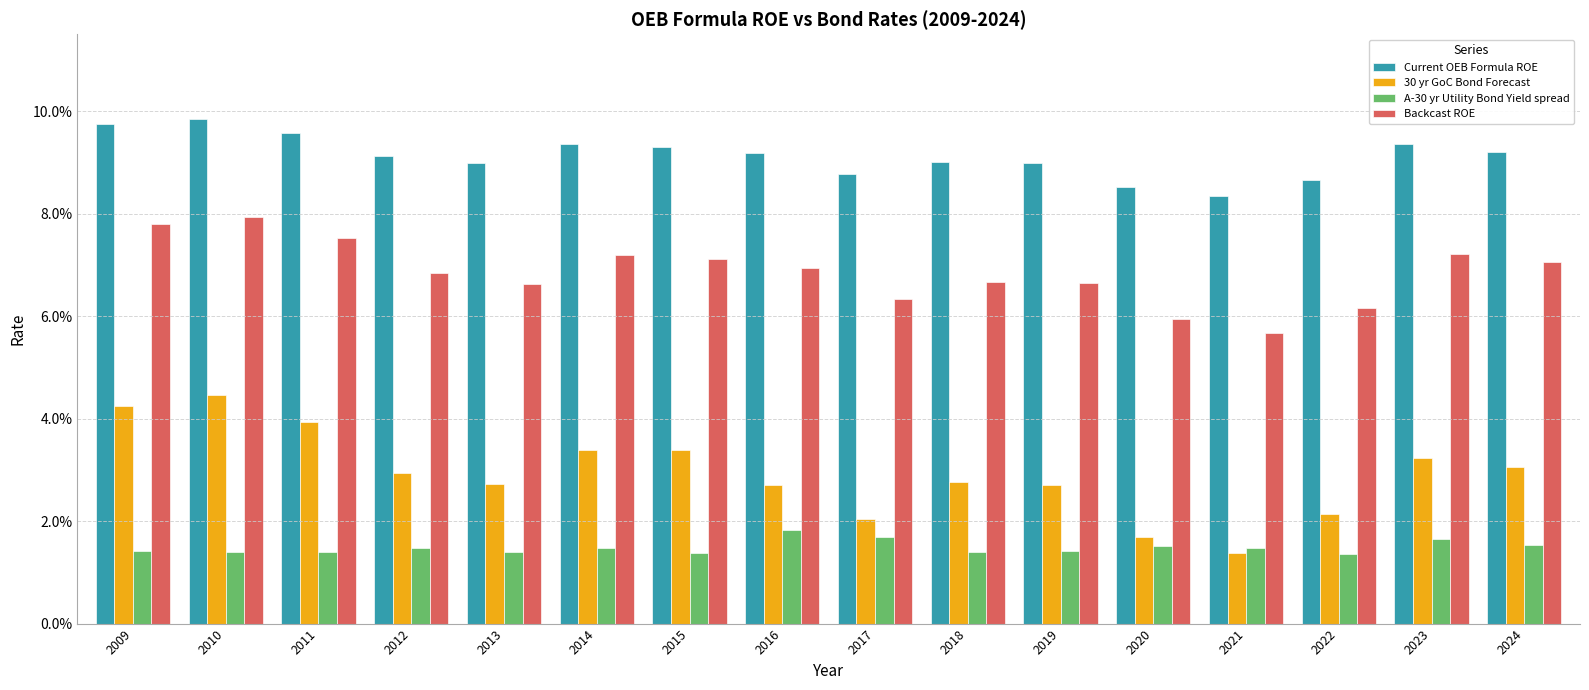

What is the sum of the Backcast ROE values at 2010 and 2014?

0.2